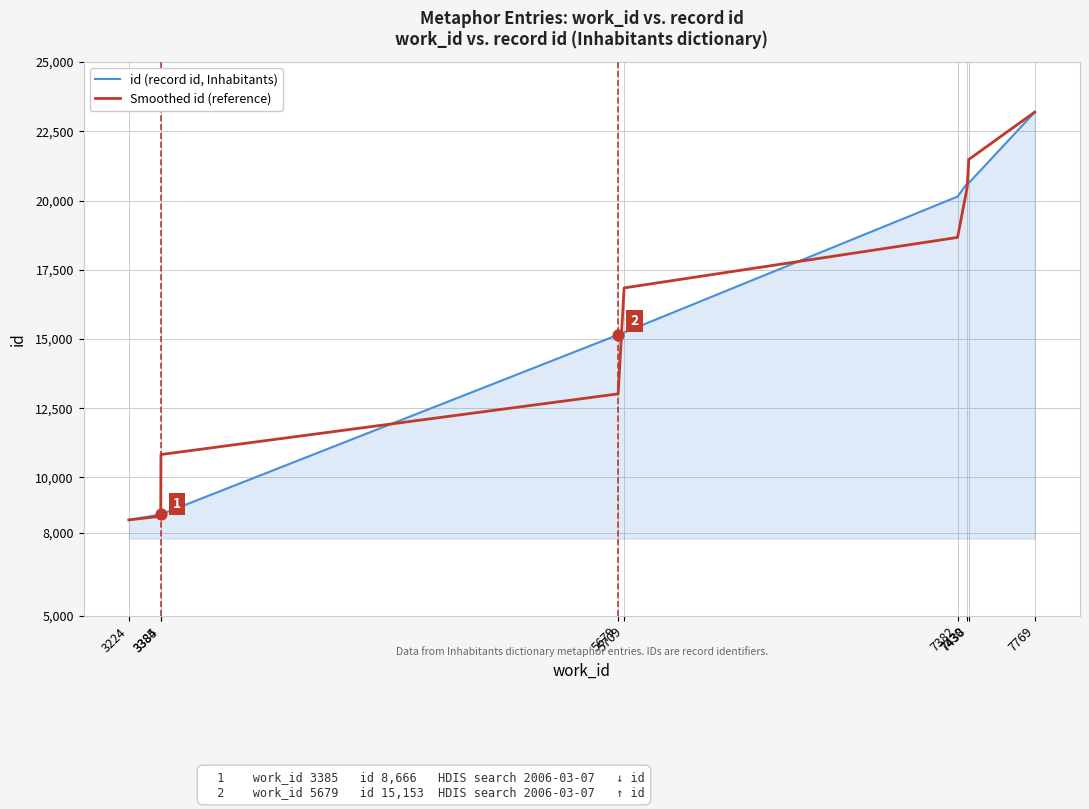

Rank the series by their average value, from lowest to highest.

id (record id, Inhabitants), Smoothed id (reference)